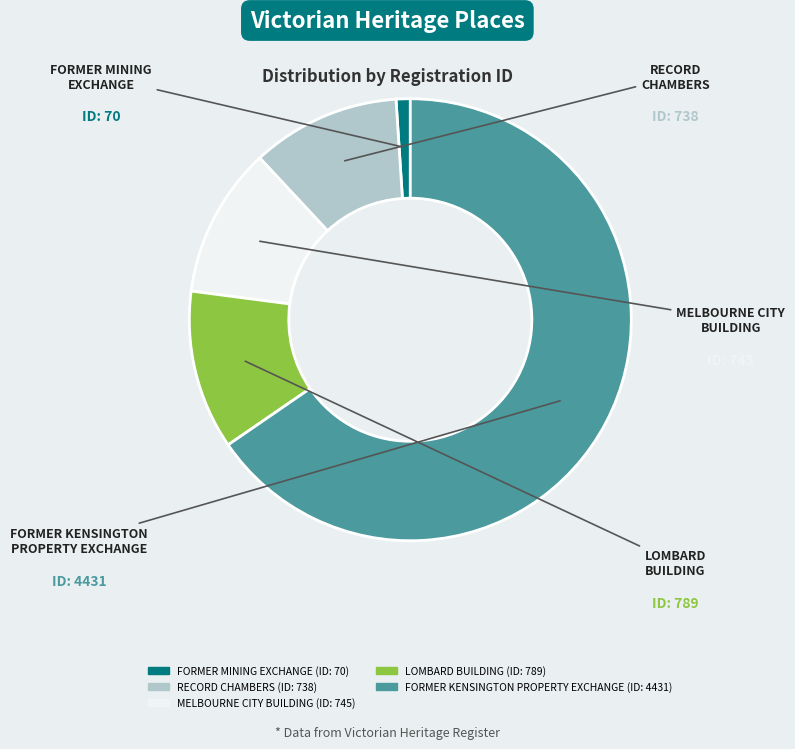

Count the number of slices in the pie.

5